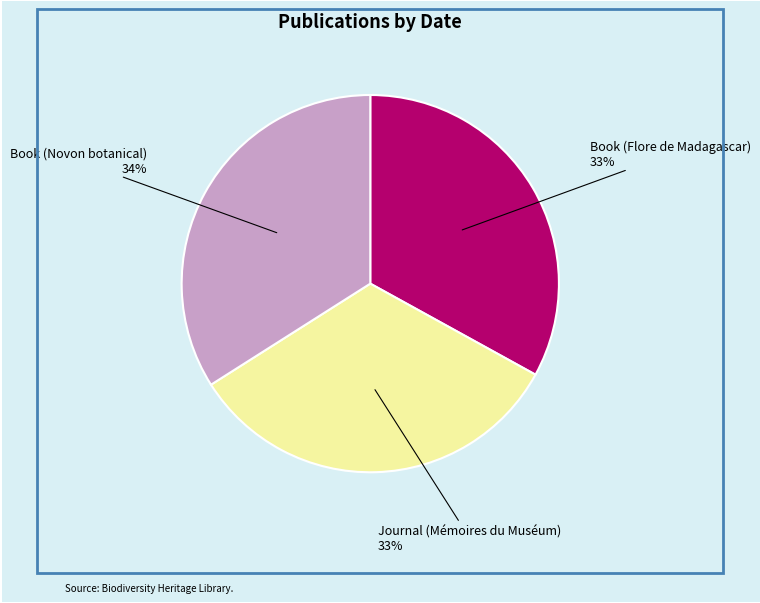

True or false: Book (Novon botanical) accounts for 34% of the total.

True